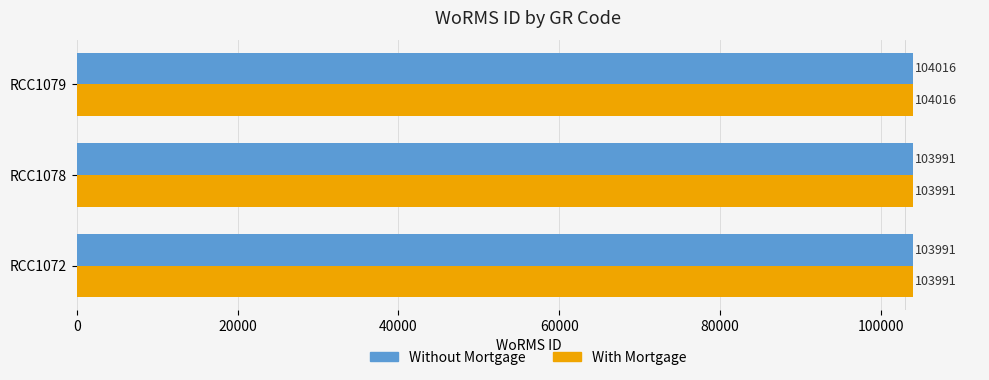

Count the number of categories in the chart.

3